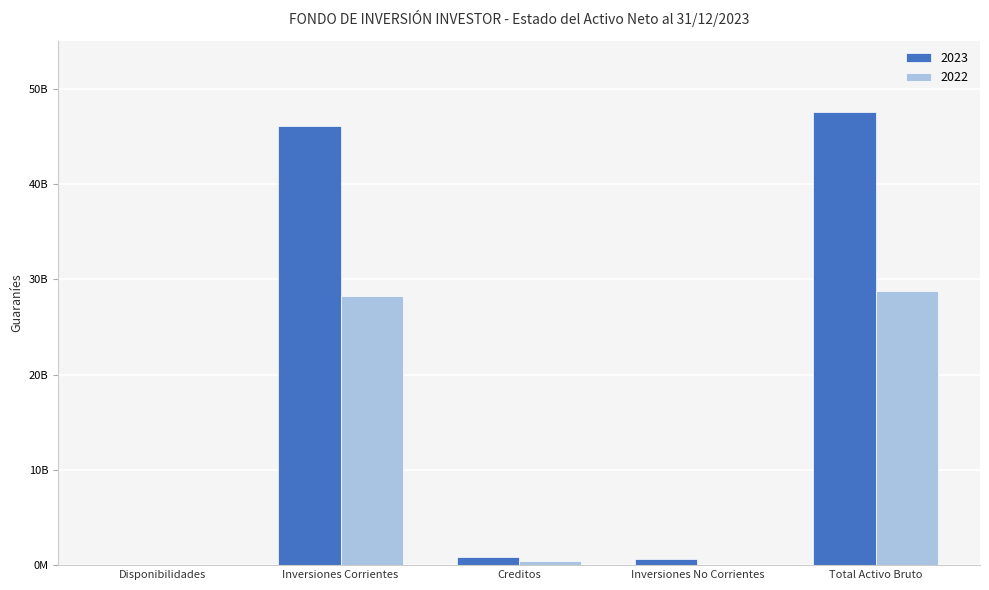

What is the sum of the 2023 values at Disponibilidades and Total Activo Bruto?

47515283055